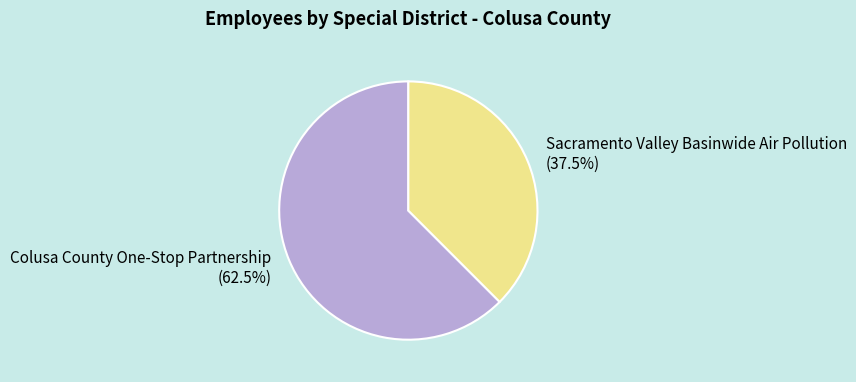

The Colusa County One-Stop Partnership slice represents 74% of the pie. True or false?

False